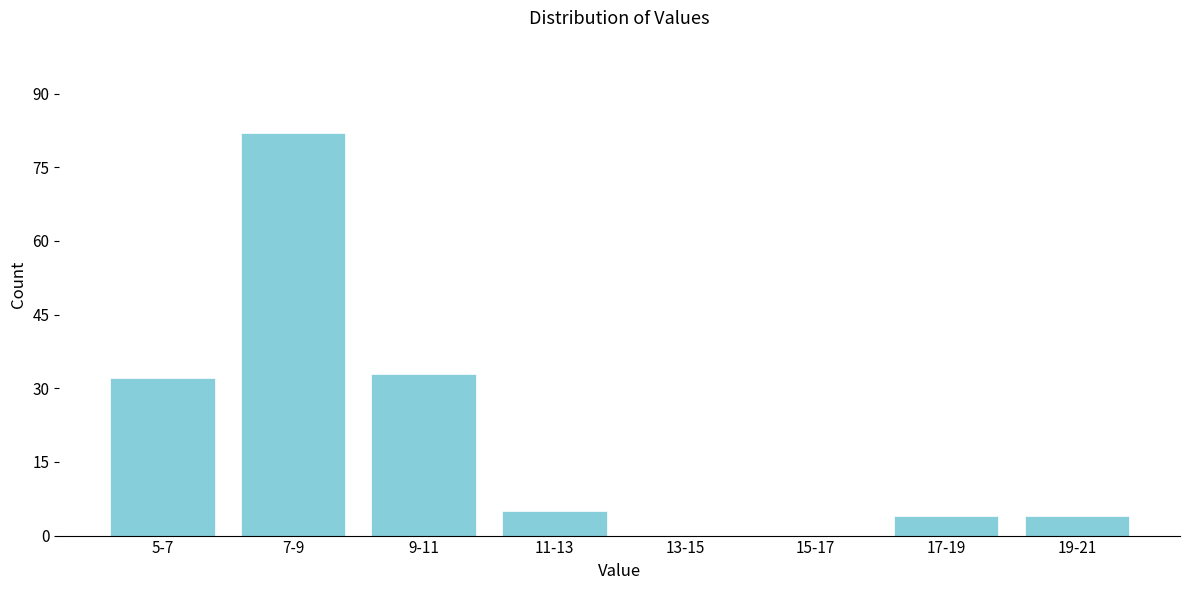

Reading left to right, extract all data points from this chart.

5-7=32	7-9=82	9-11=33	11-13=5	13-15=0	15-17=0	17-19=4	19-21=4